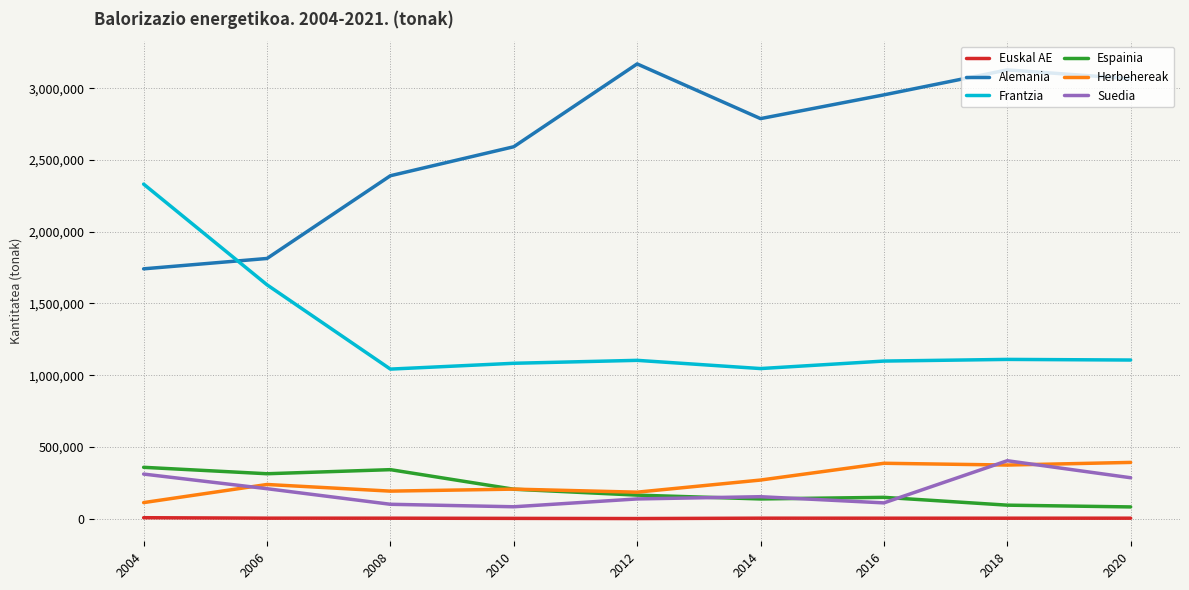

True or false: Suedia and Frantzia intersect in this chart.

False